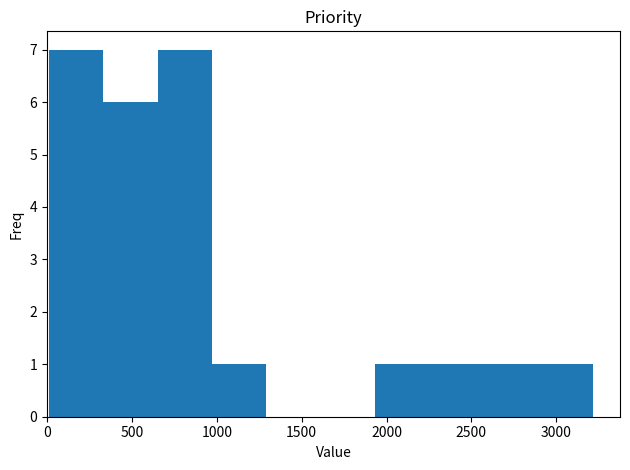

How tall is the bar that spans 0 to 350 on the x-axis? Neither the bar edges nor the heights are printed on the chart, so give them approximately, as read against the axes.

7